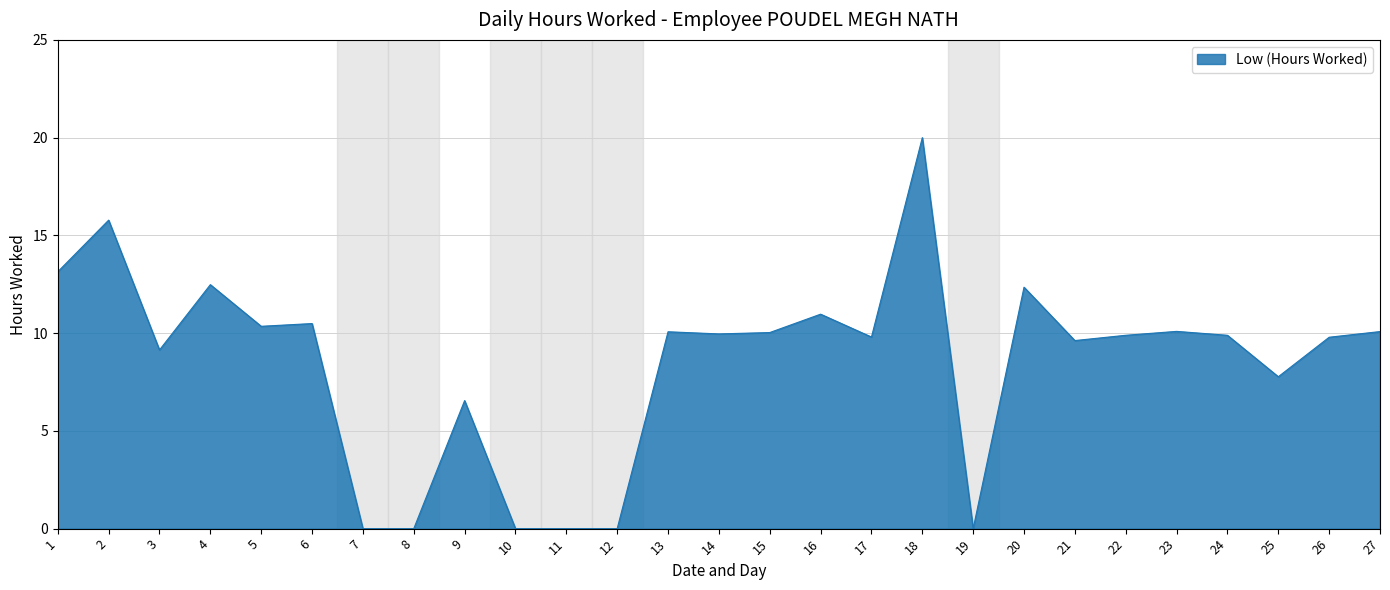

True or false: the data shows 10.0 at 14.

True